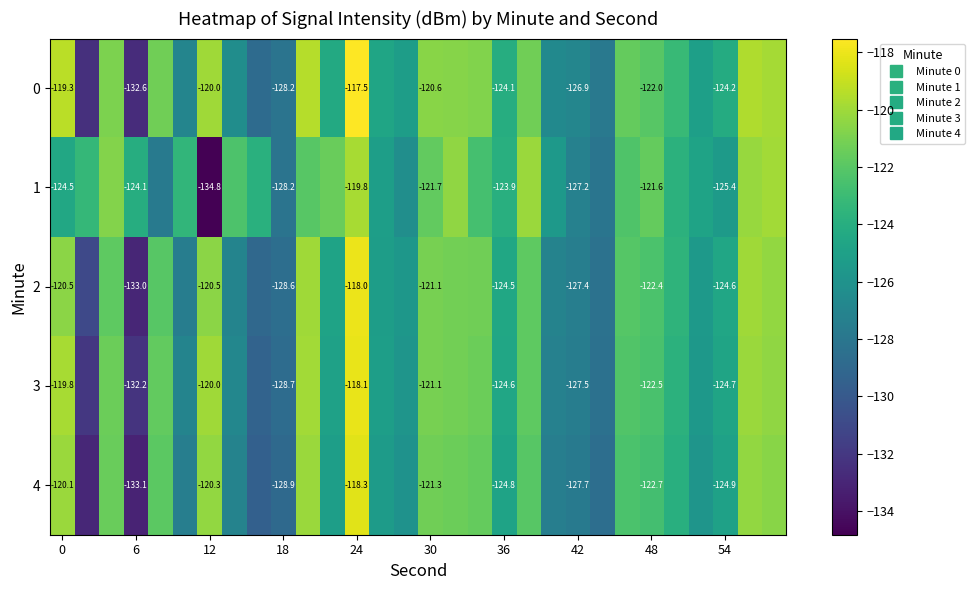

Which has a higher value, 22 or 20?

20